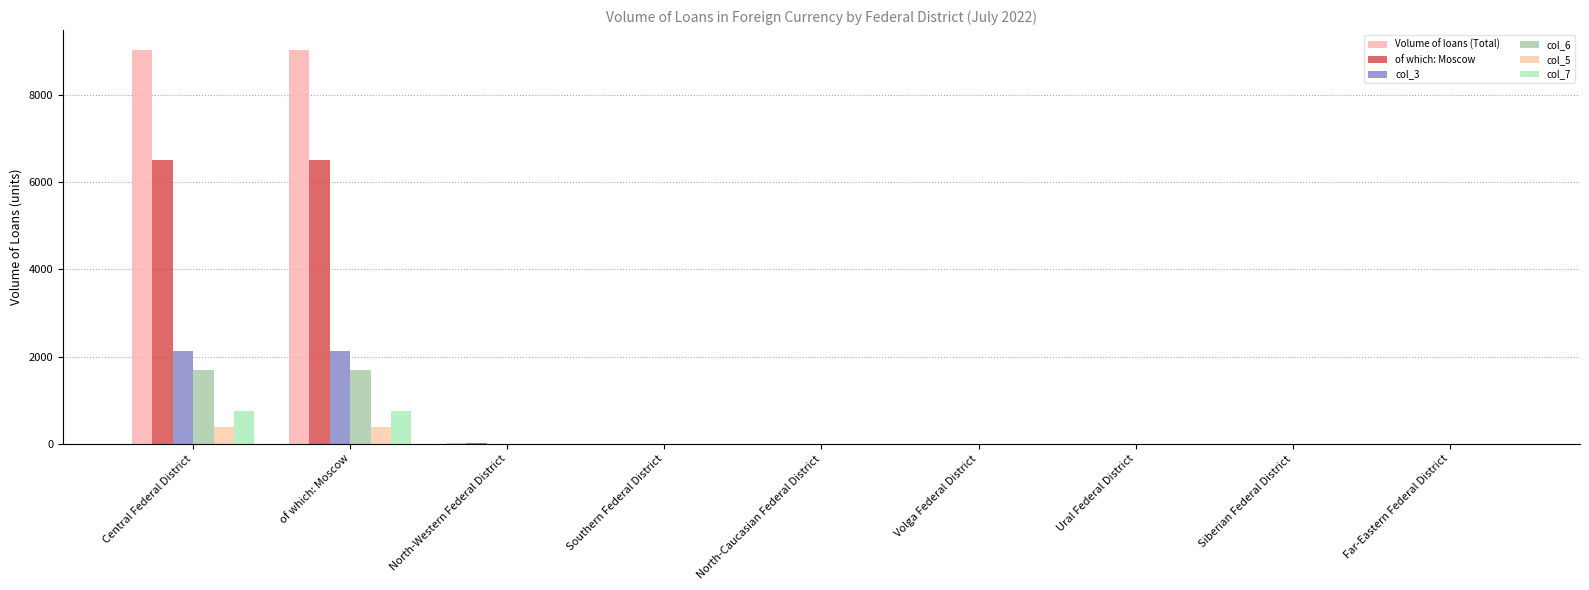

Does the chart contain stacked bars?

No